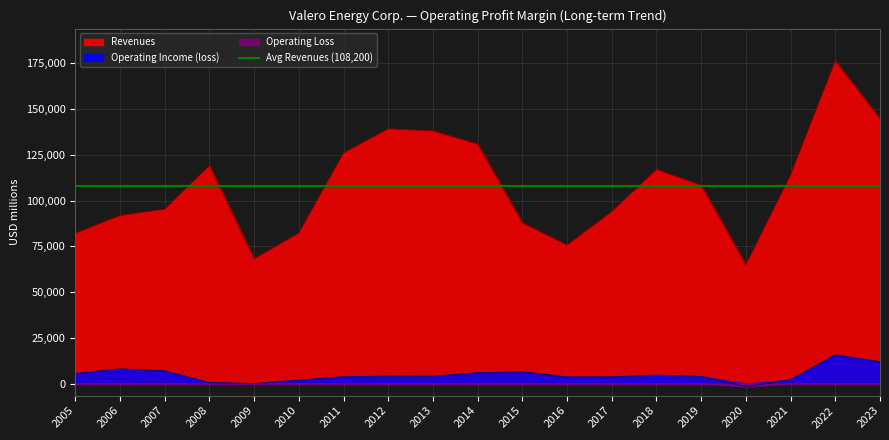

Rank the series at 2023 from lowest to highest value.

Operating Income (loss), Revenues